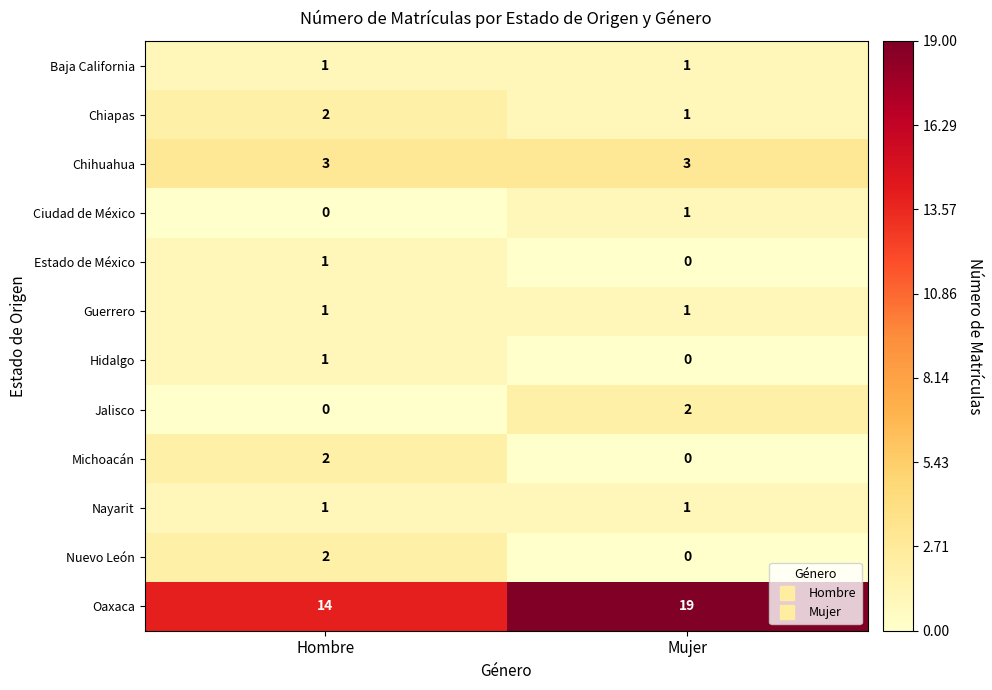

At which category is the sum across all series the highest?

Mujer